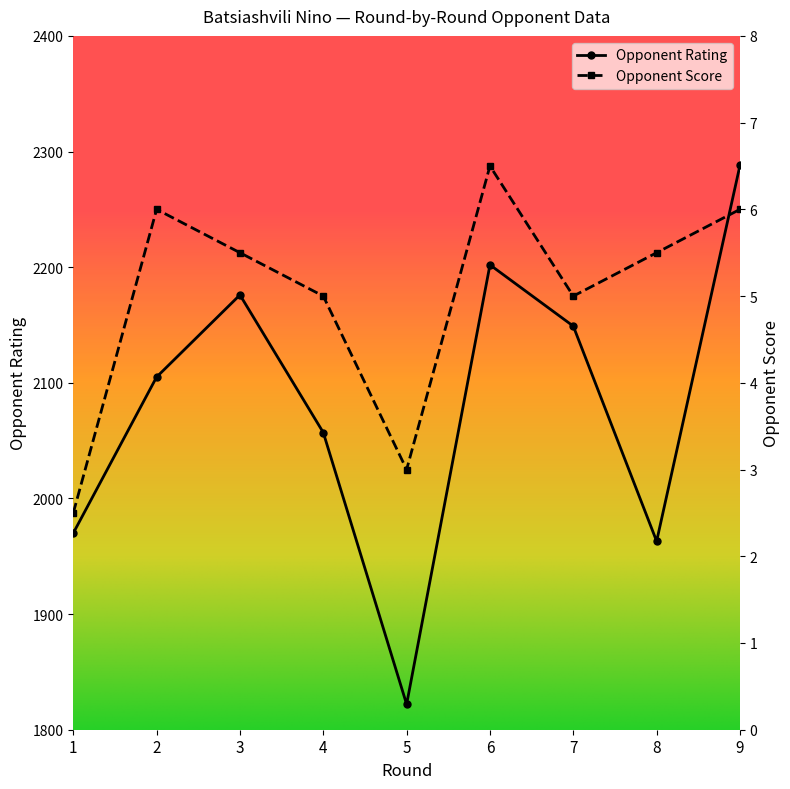

How many interior local peaks does the Rating series have?

2